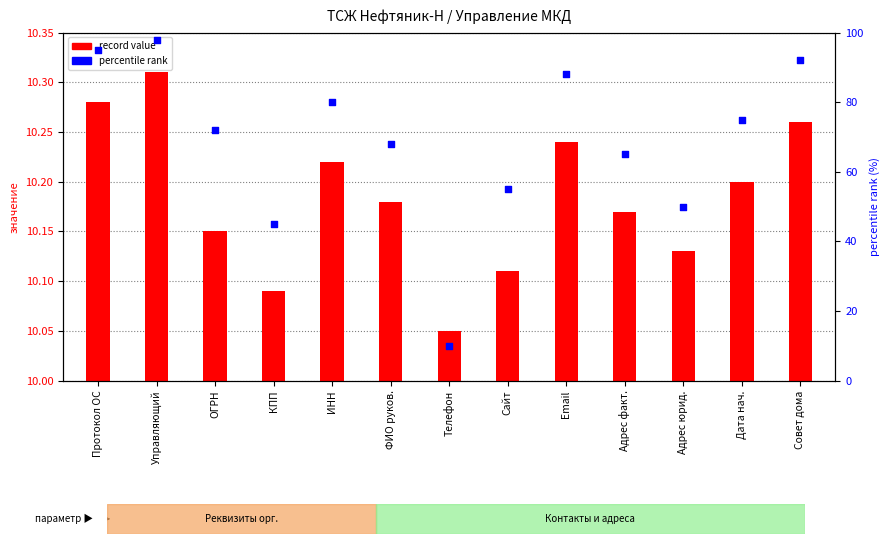

Which series has the widest spread of Y values?

percentile rank